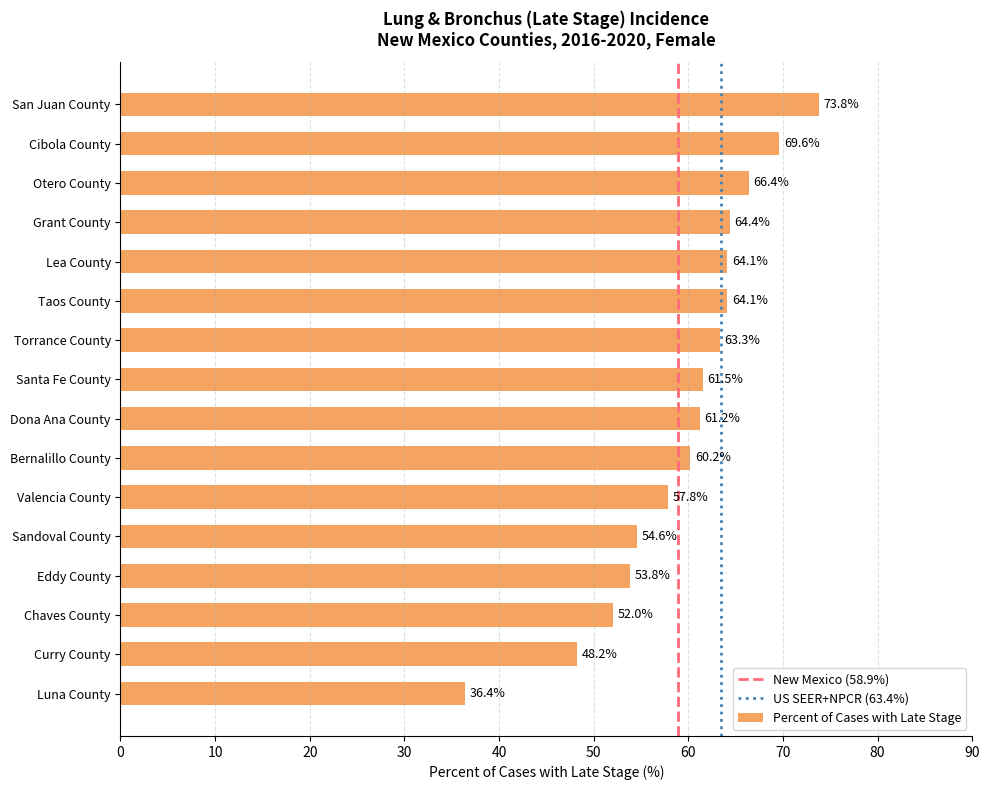

Reading top to bottom, extract all data points from this chart.

73.8	69.6	66.4	64.4	64.1	64.1	63.3	61.5	61.2	60.2	57.8	54.6	53.8	52.0	48.2	36.4